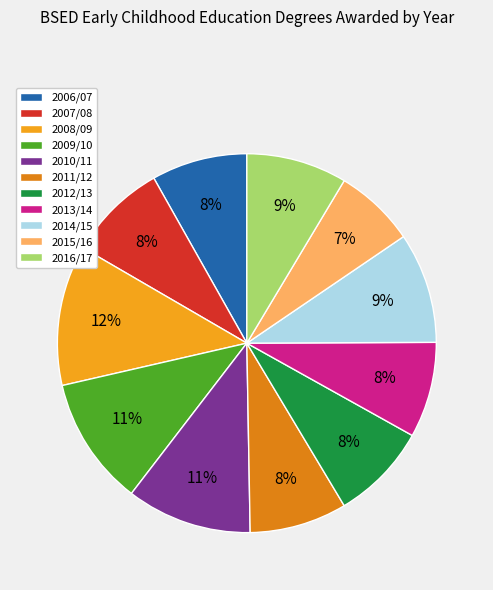

What is the ratio of the value at 2014/15 to the value at 2013/14?

1.2